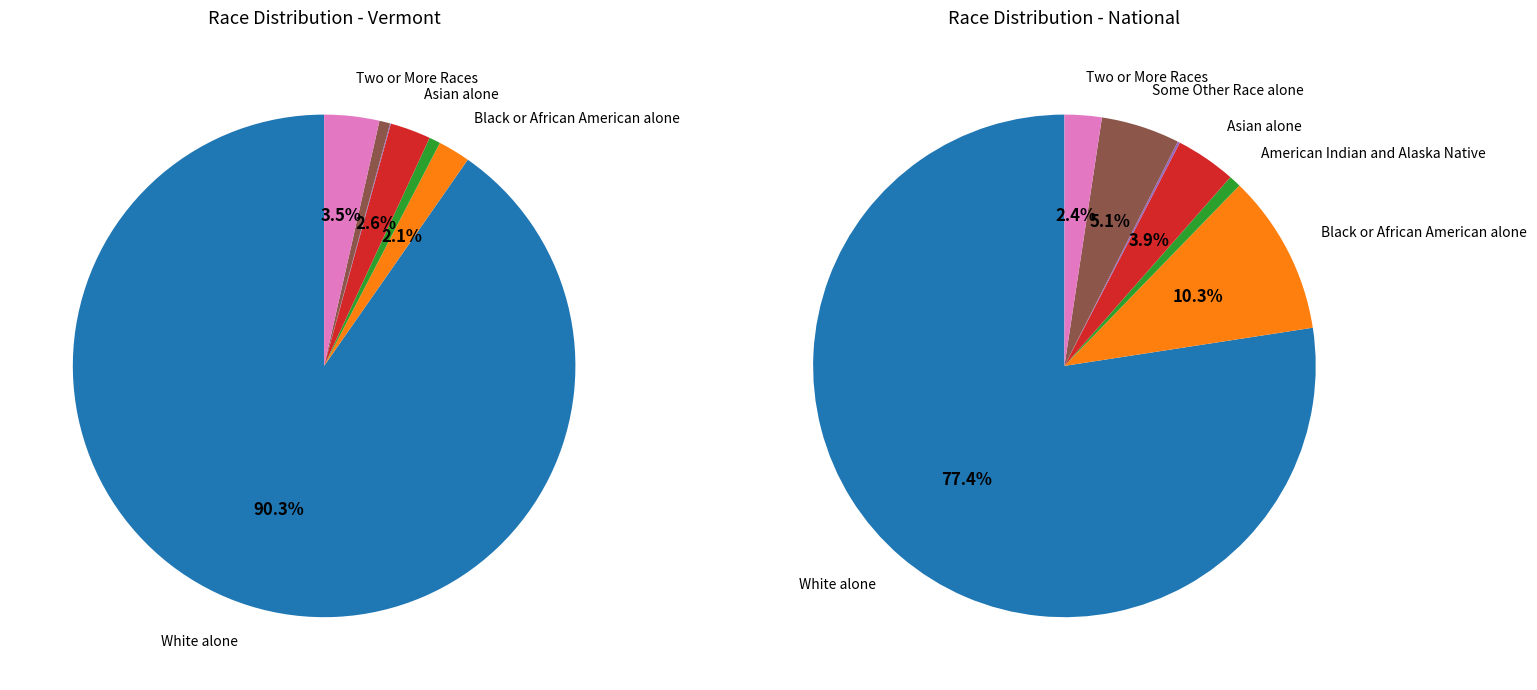

To the nearest percent, what is the average slice percentage?

14%